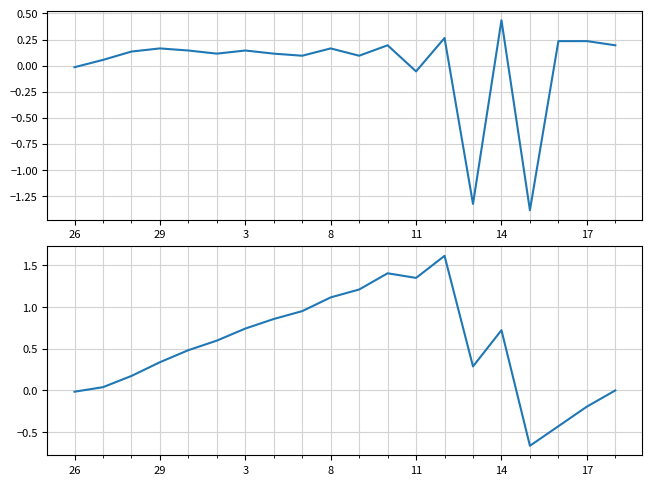

How many positive values does the Low (Hours Worked) series have?

16